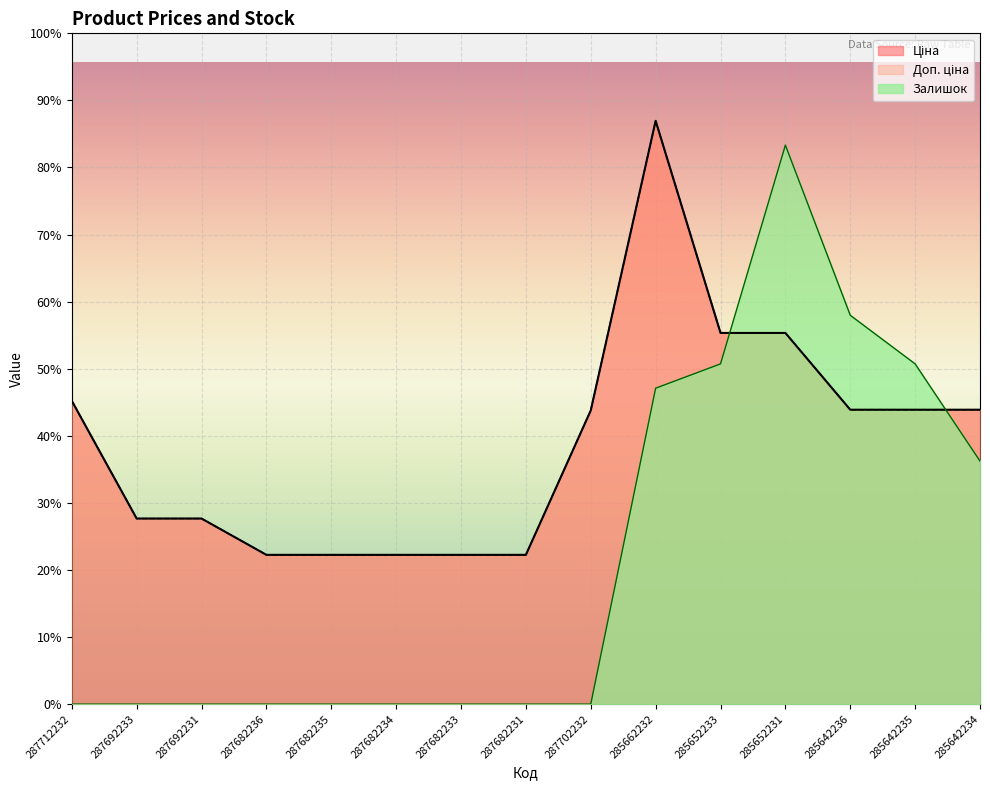

How many interior local peaks does the Залишок series have?

1